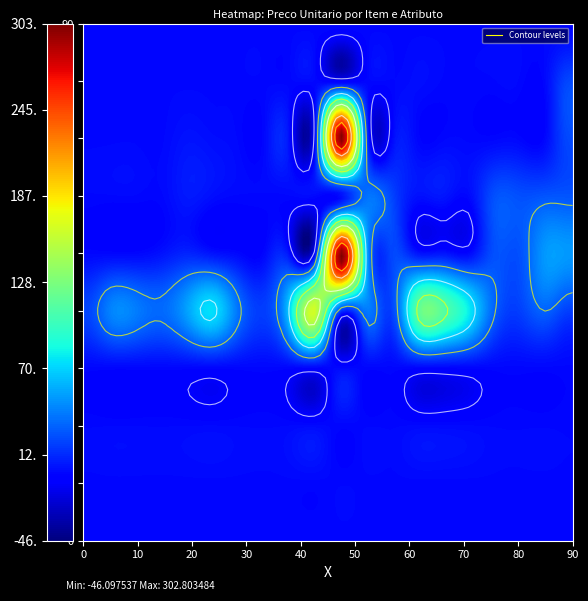

How many categories are shown in the chart?

20